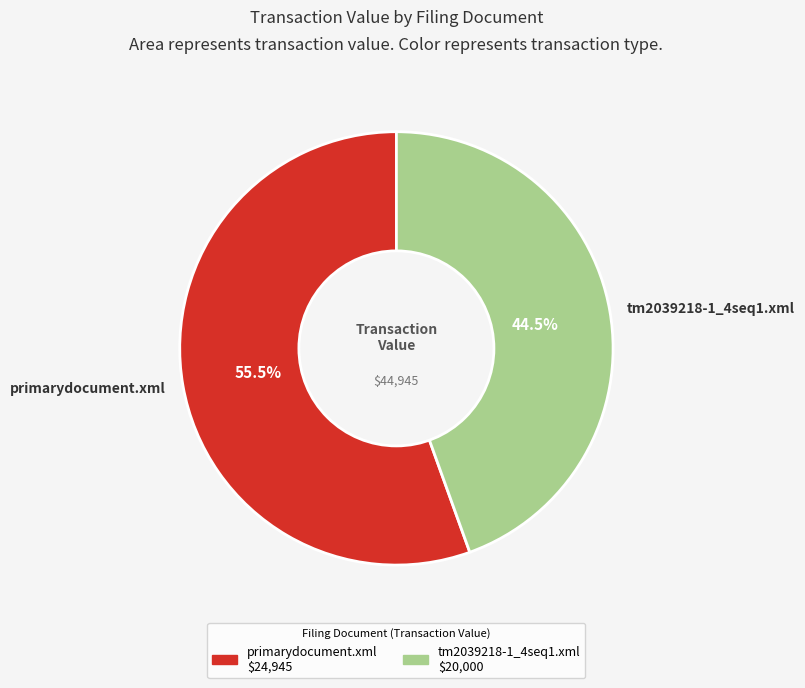

To the nearest percent, what is the difference between the tm2039218-1_4seq1.xml and primarydocument.xml slice percentages?

11%